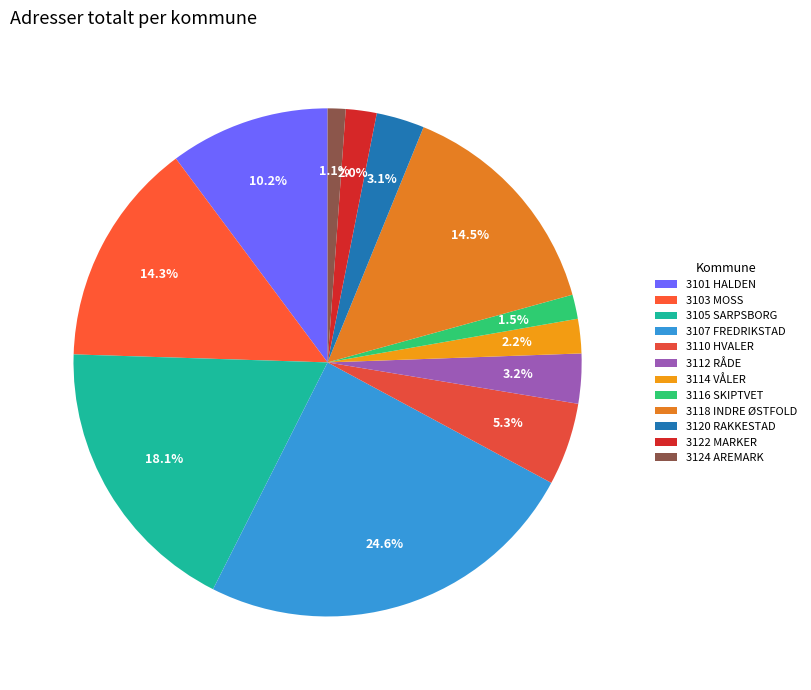

To the nearest percent, what is the difference between the 3105 SARPSBORG and 3101 HALDEN slice percentages?

8%